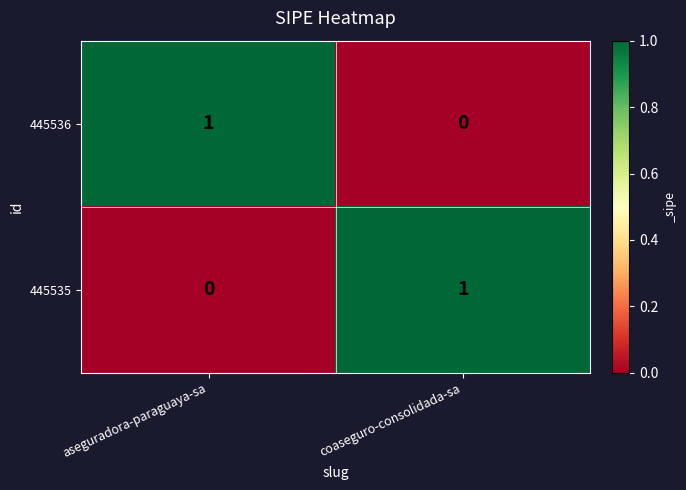

Rank the categories by 445536 value from lowest to highest.

coaseguro-consolidada-sa, aseguradora-paraguaya-sa